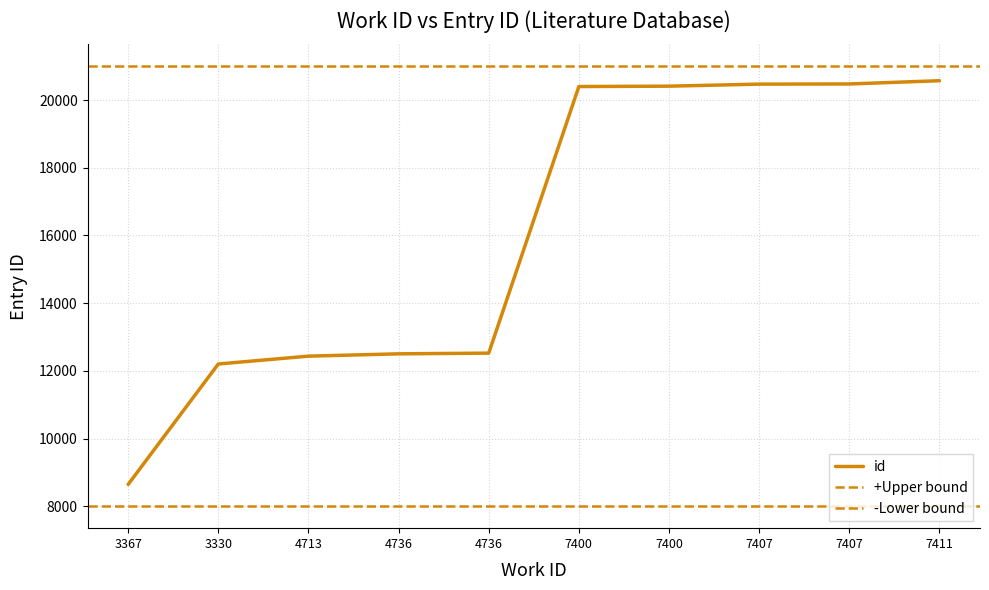

Reading left to right, transcribe all the data shown in this chart.

8642	12202	12434	12502	12523	20402	20413	20473	20478	20574